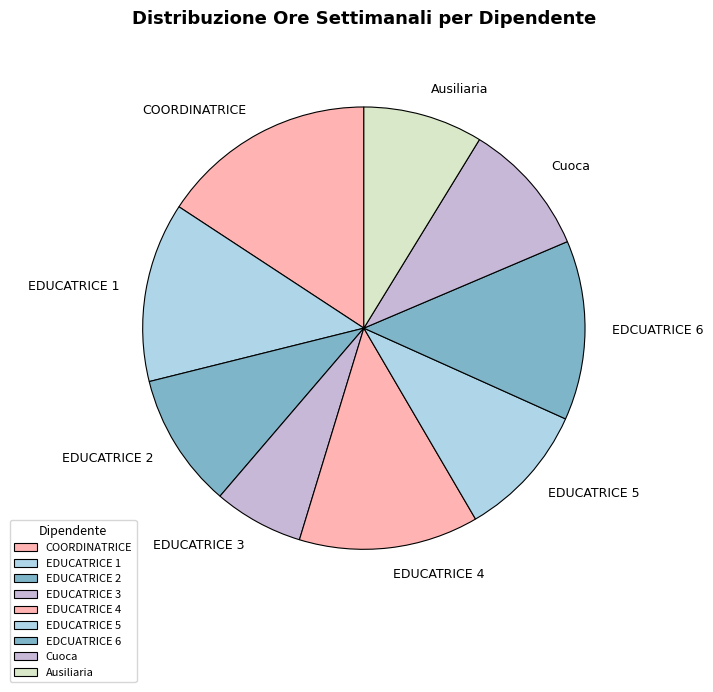

How many slices are in this pie chart?

9